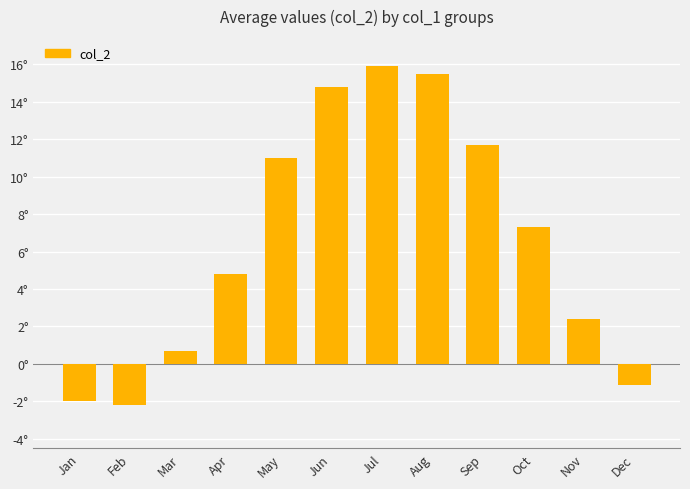

What is the average value?

6.6